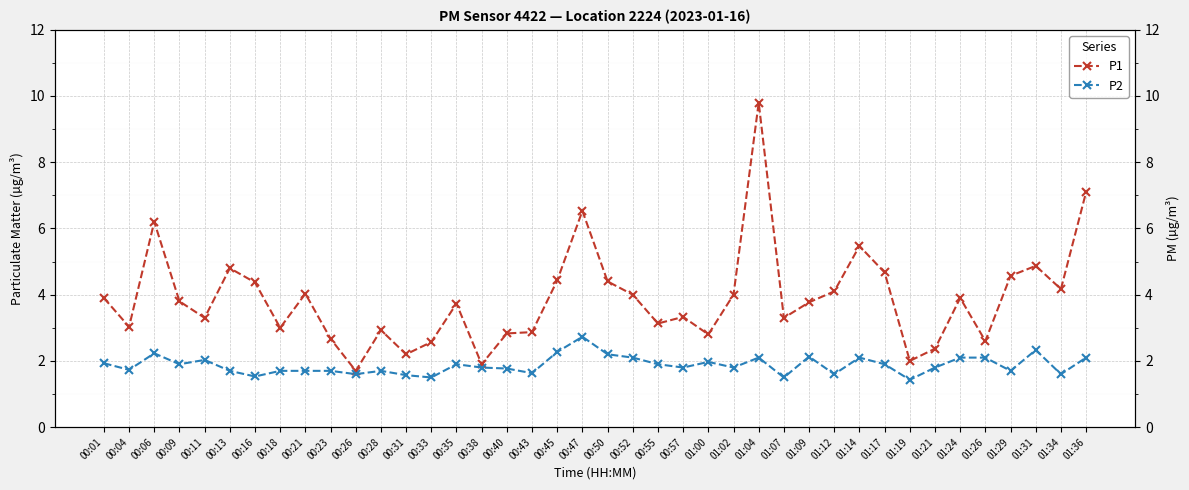

What is the average value of the P1 series?

3.9